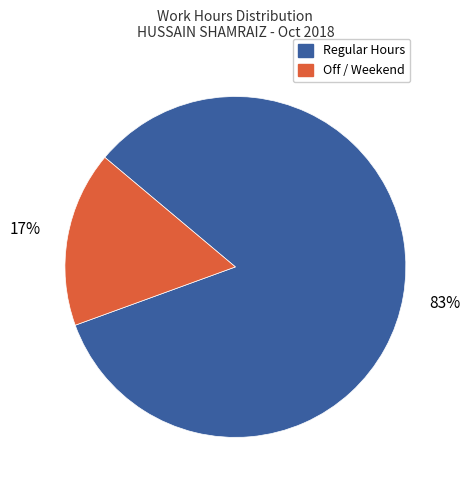

To the nearest percent, what is the average slice percentage?

50%